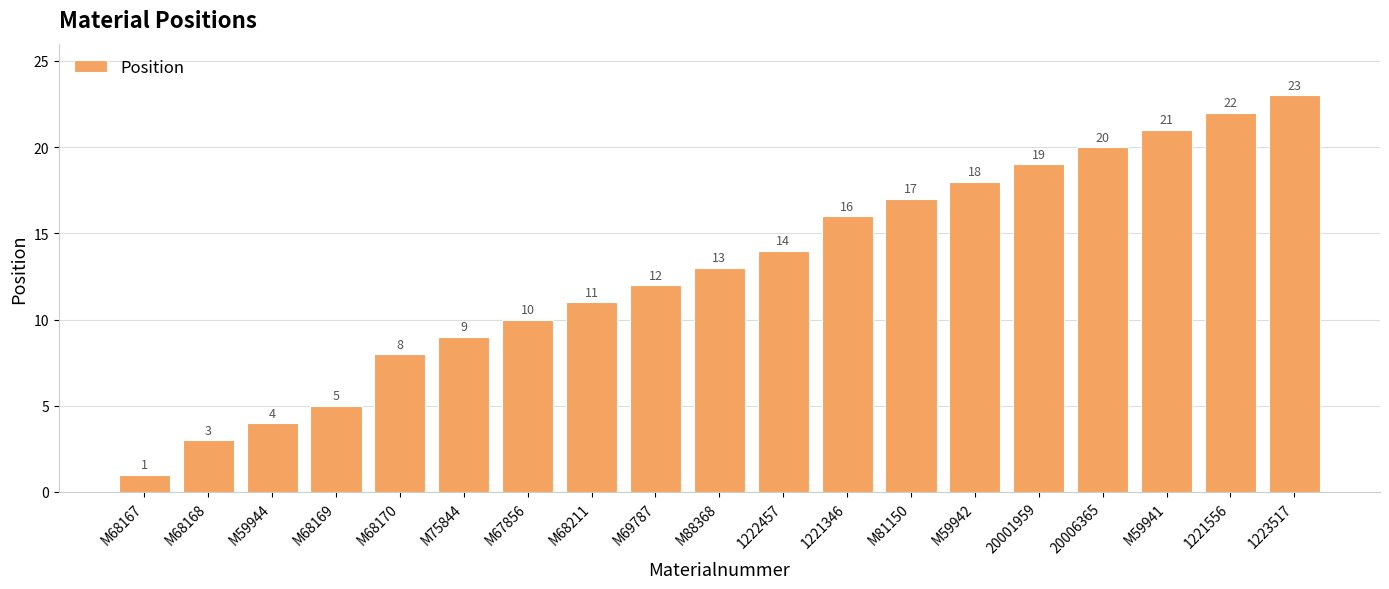

List the labels in order of value, smallest first.

M68167, M68168, M59944, M68169, M68170, M75844, M67856, M68211, M69787, M88368, 1222457, 1221346, M81150, M59942, 20001959, 20006365, M59941, 1221556, 1223517